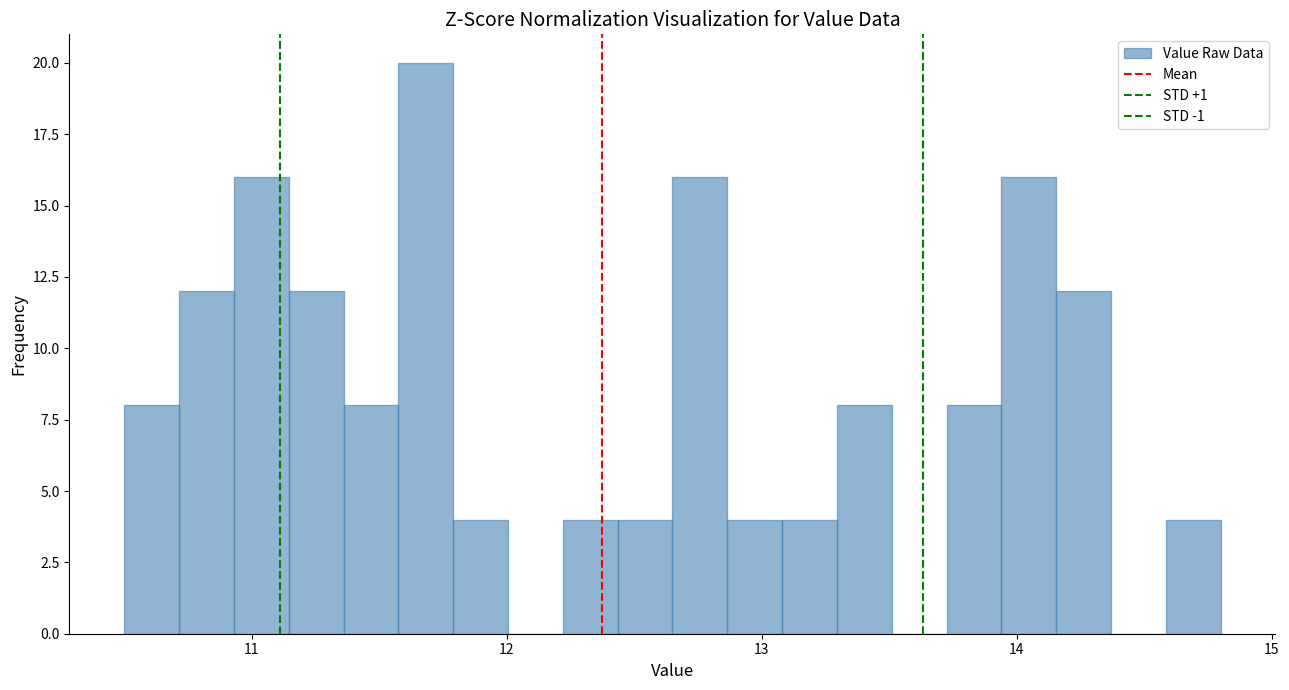

Read against the x-axis, roughly where is the centre of the tallest bar?

11.7